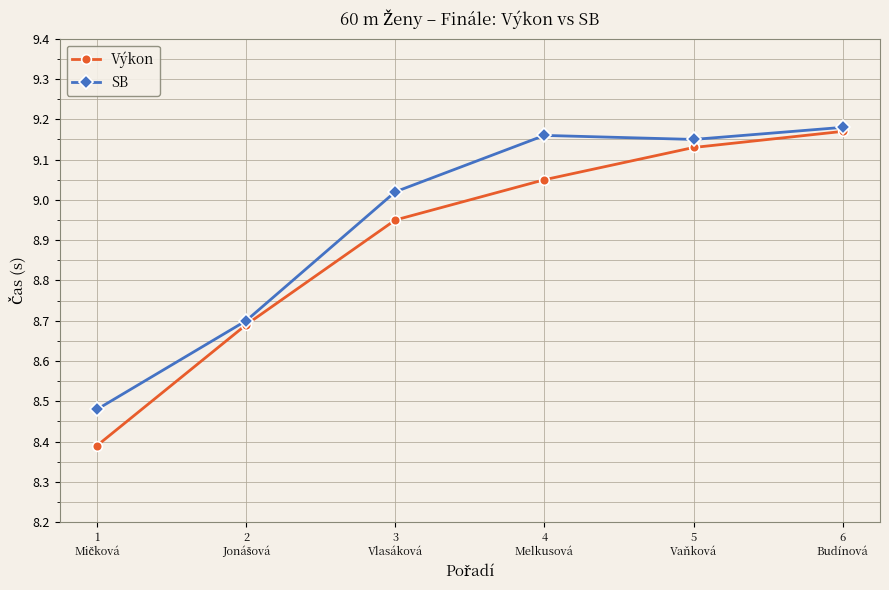

What is the label of the 4th point from the right?

3
Vlasáková